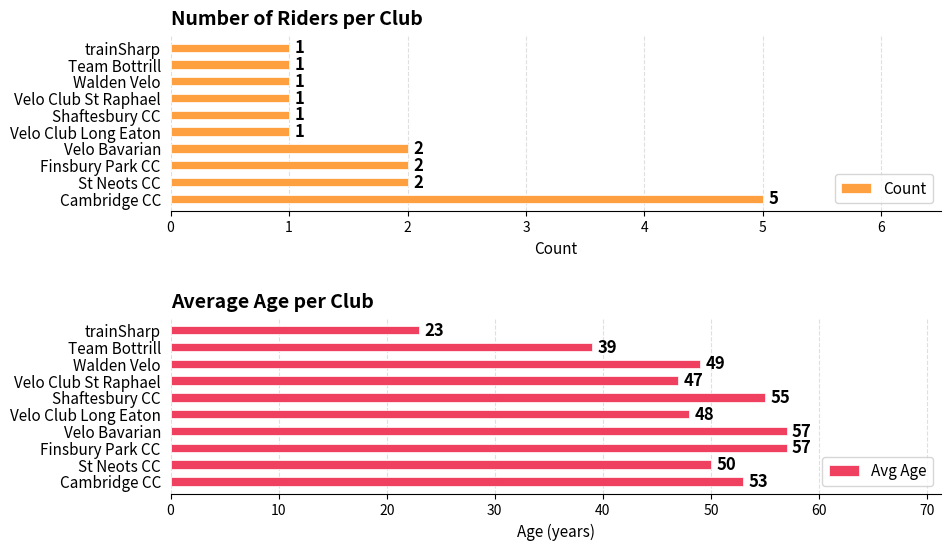

What are all the series names shown in the legend?

Count, Avg Age